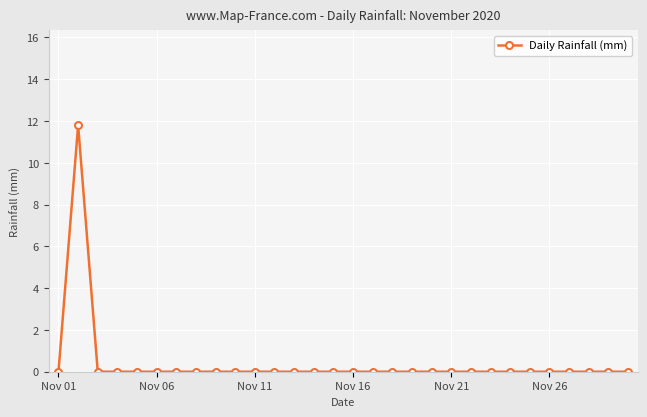

What is the sum of all values?

11.8